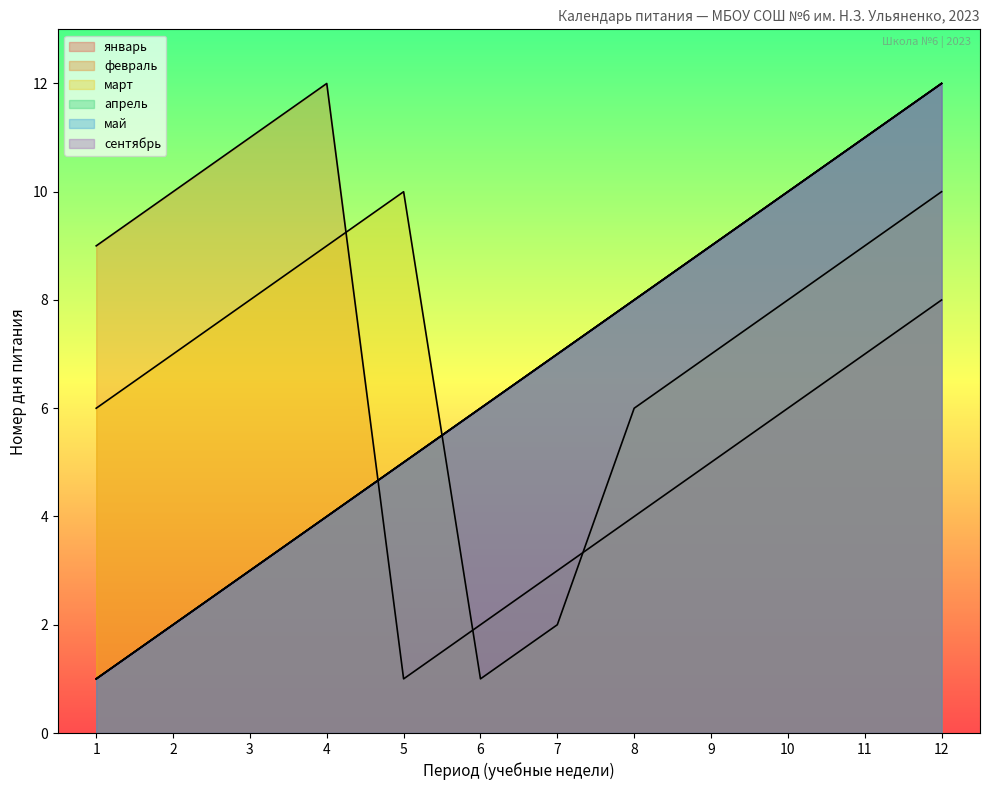

Where do январь and март first cross each other?

5 and 6